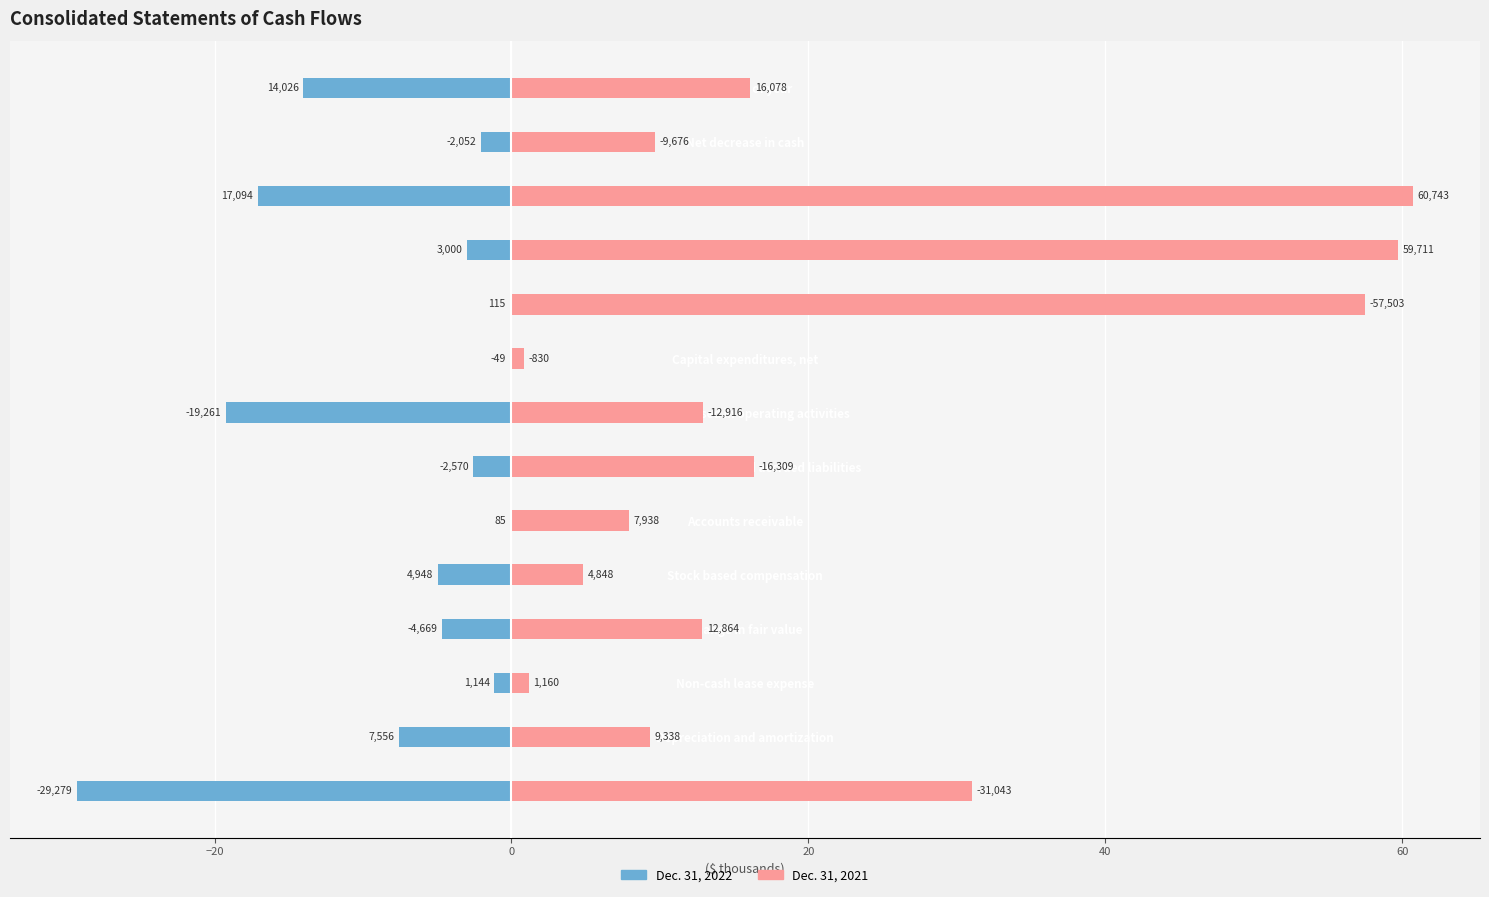

What is the difference between the maximum and second lowest values in the Dec. 31, 2022 series?

19.2